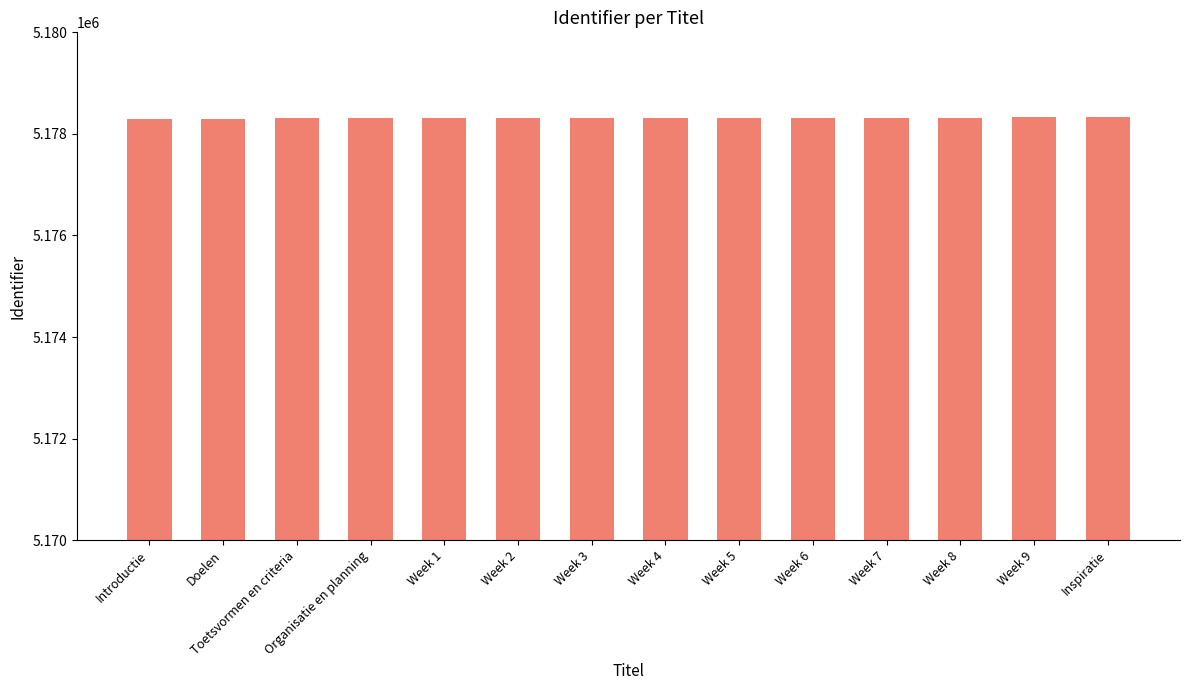

What is the smallest value displayed?

5178300